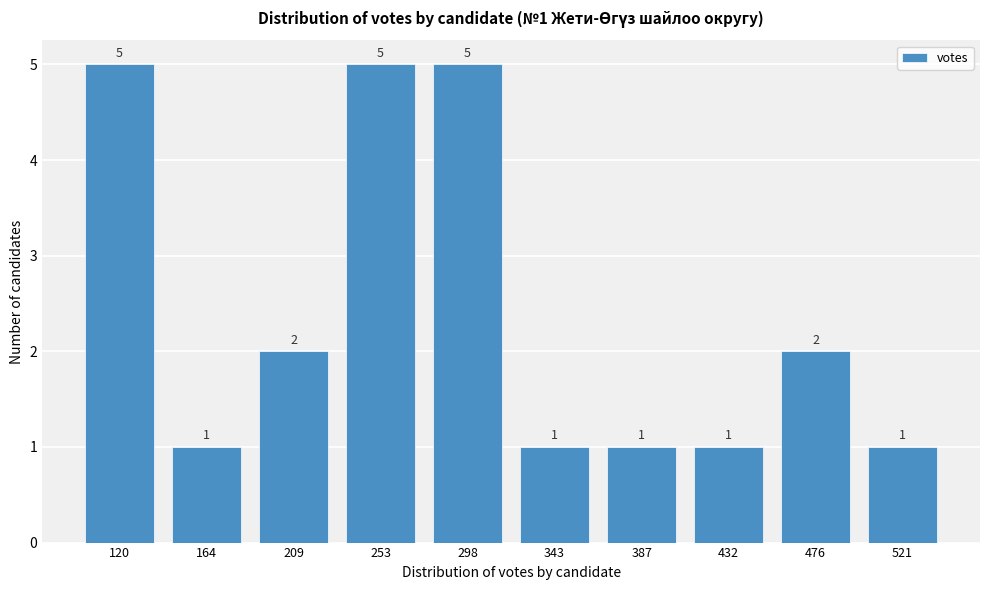

Reading right to left, transcribe all the data shown in this chart.

521=1	476=2	432=1	387=1	343=1	298=5	253=5	209=2	164=1	120=5